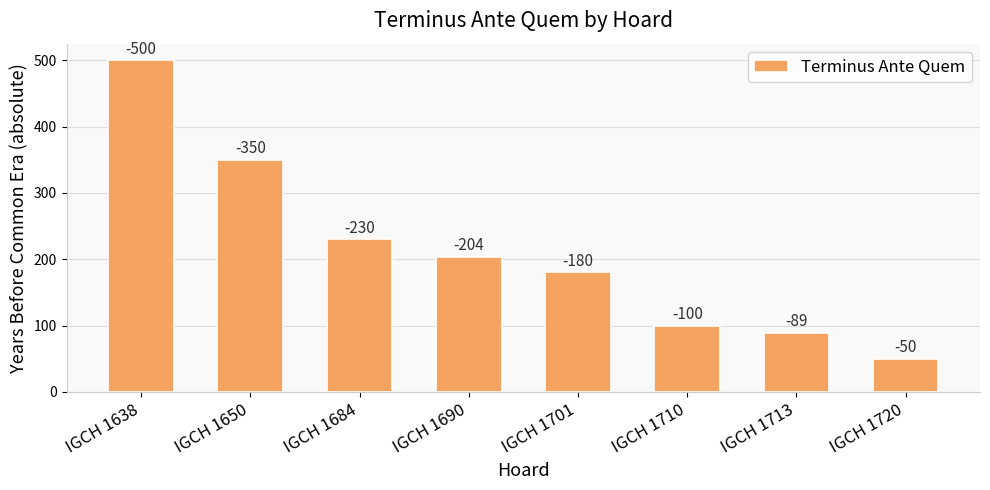

Are the bars horizontal?

No